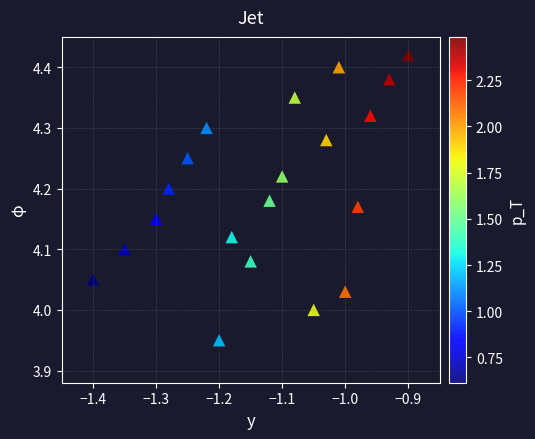

What is the range of Y values (max minus min)?

0.5